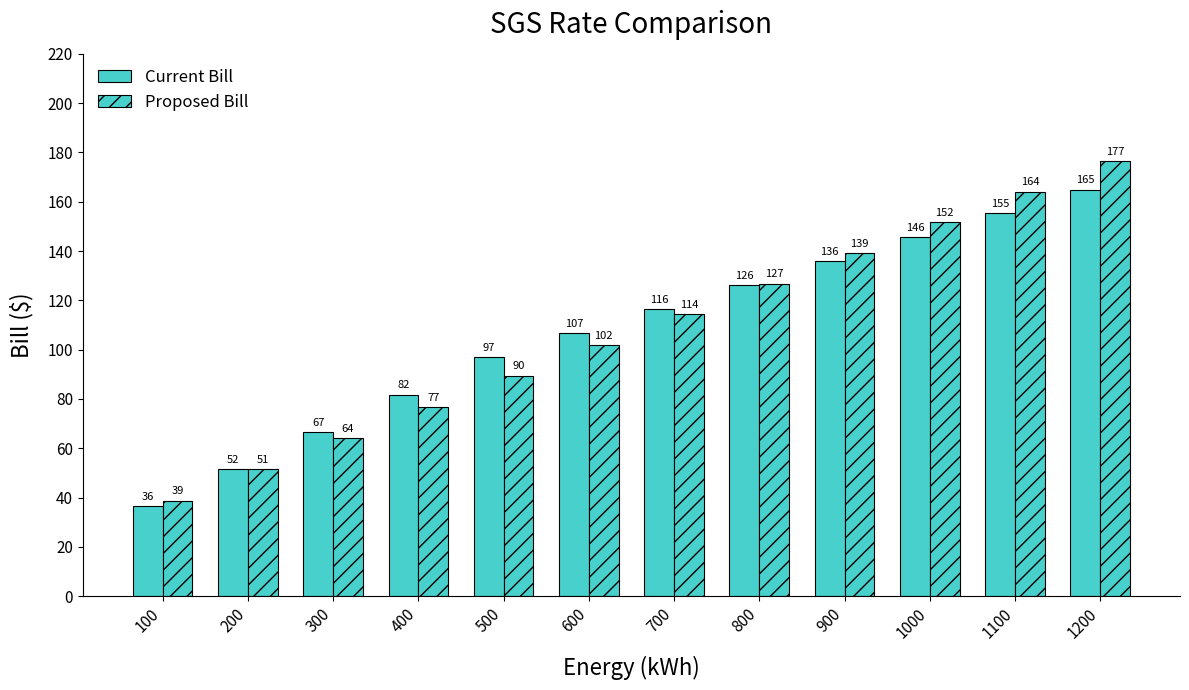

How many data points in Proposed Bill are less than 114?

6